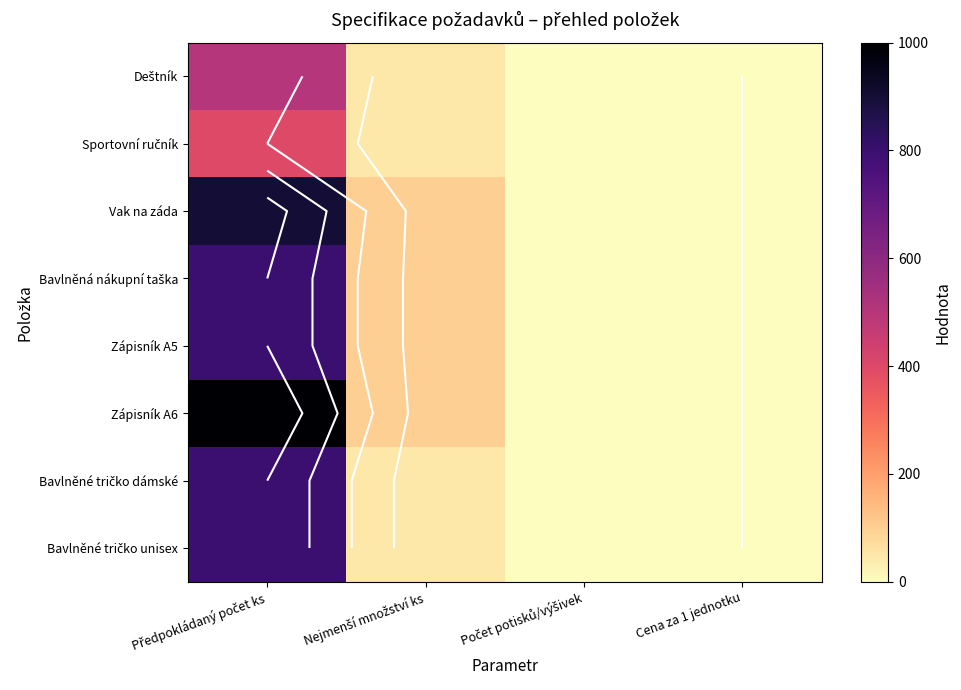

How many values in the Bavlněná nákupní taška series exceed 100?

1